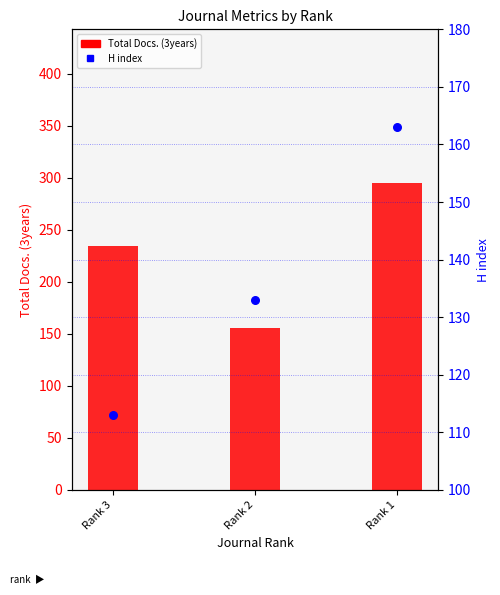

Which series contains the highest Y value?

Total Docs. (3years)